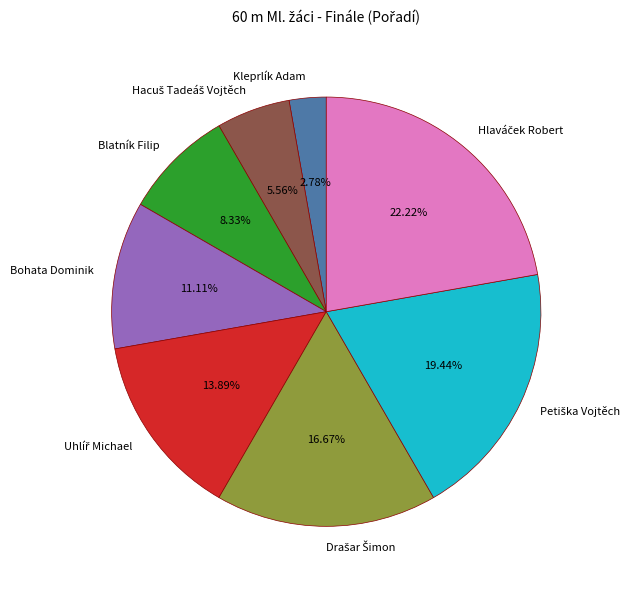

Which category has the smallest portion of the pie?

Kleprlík Adam